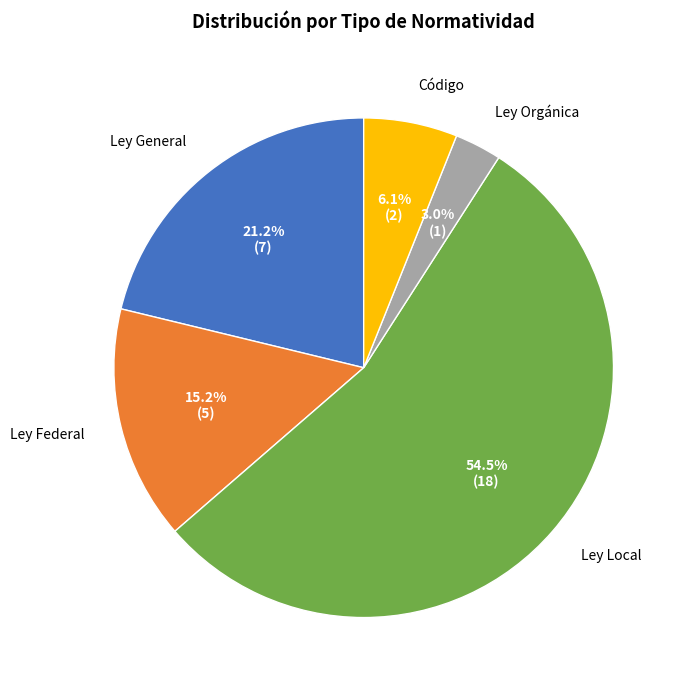

Is there a majority slice in this chart?

Yes